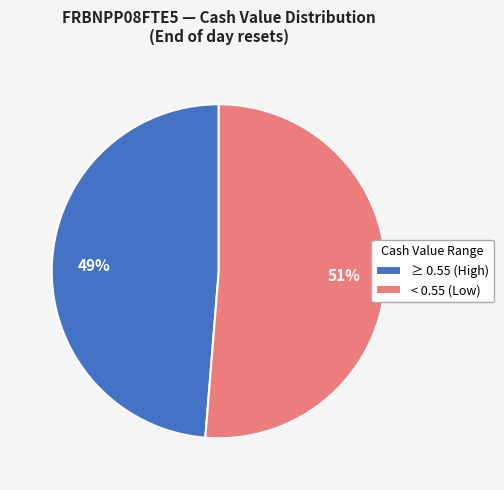

Which slice is the largest?

< 0.55 (Low)